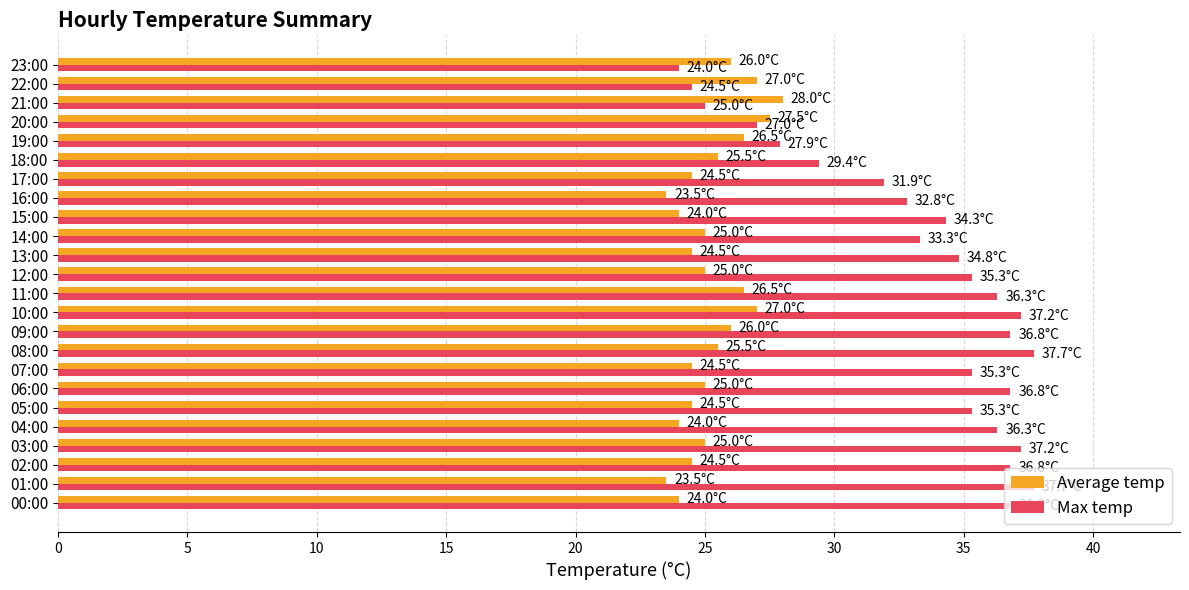

Which series changed the most between 08:00 and 20:00?

Max temp